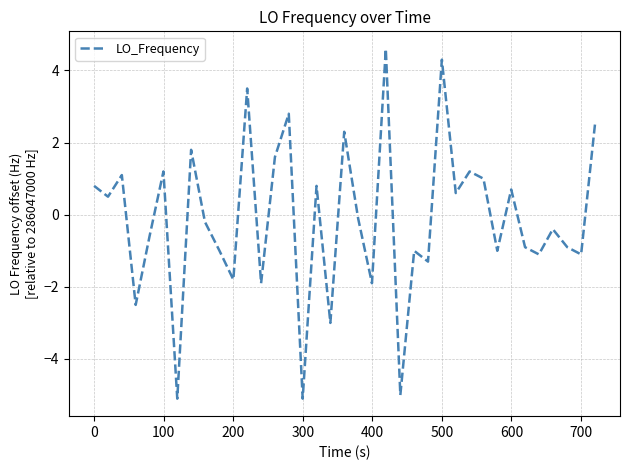

What is the minimum value shown in the chart?

-5.1